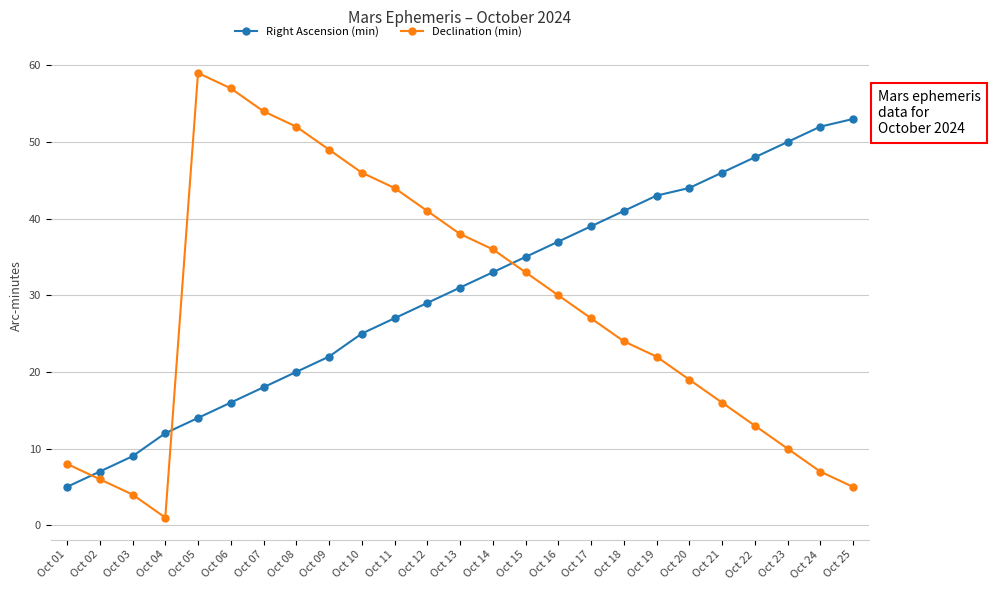

What is the value of the Right Ascension (min) point at the 3rd from the left?

9